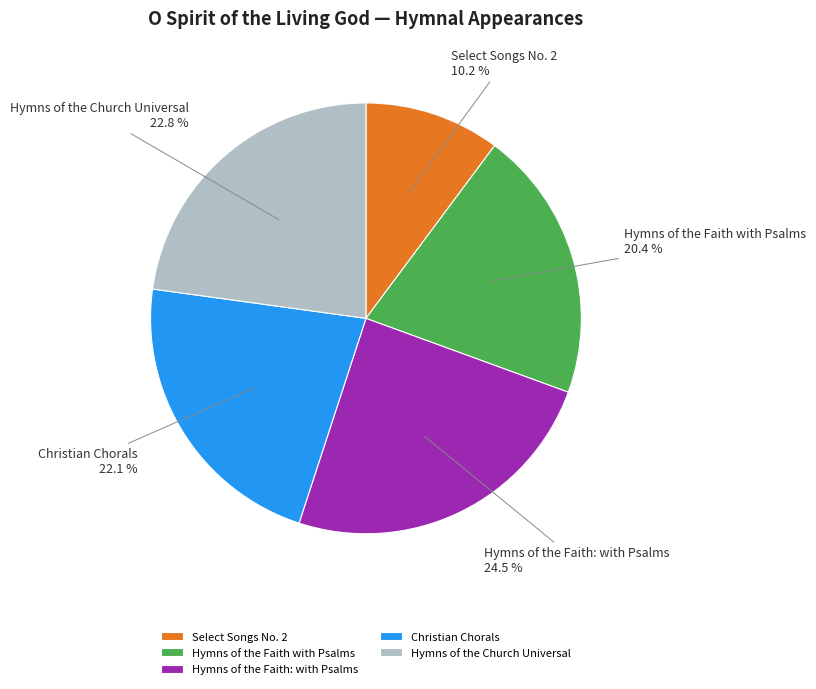

Rank the categories by value from lowest to highest.

Select Songs No. 2, Hymns of the Faith with Psalms, Christian Chorals, Hymns of the Church Universal, Hymns of the Faith: with Psalms